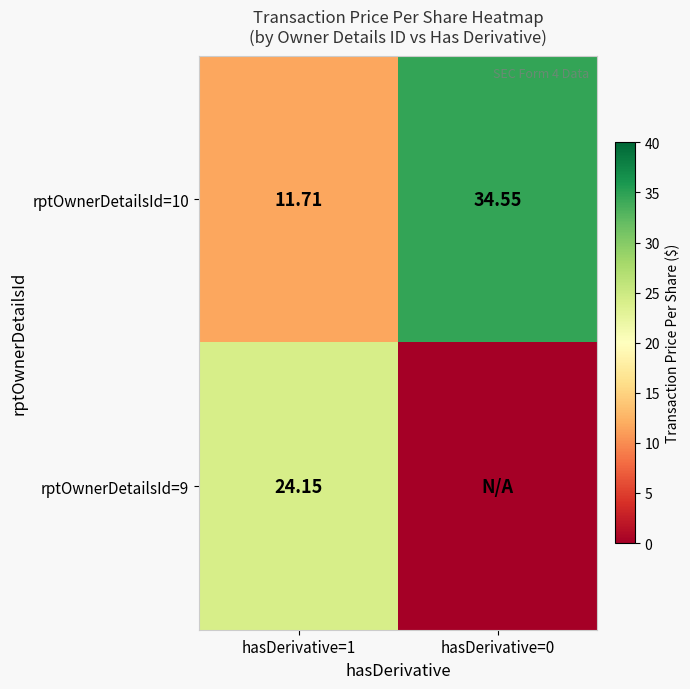

Is the value of rptOwnerDetailsId=10 at hasDerivative=1 greater than the value of rptOwnerDetailsId=9 at hasDerivative=1?

No